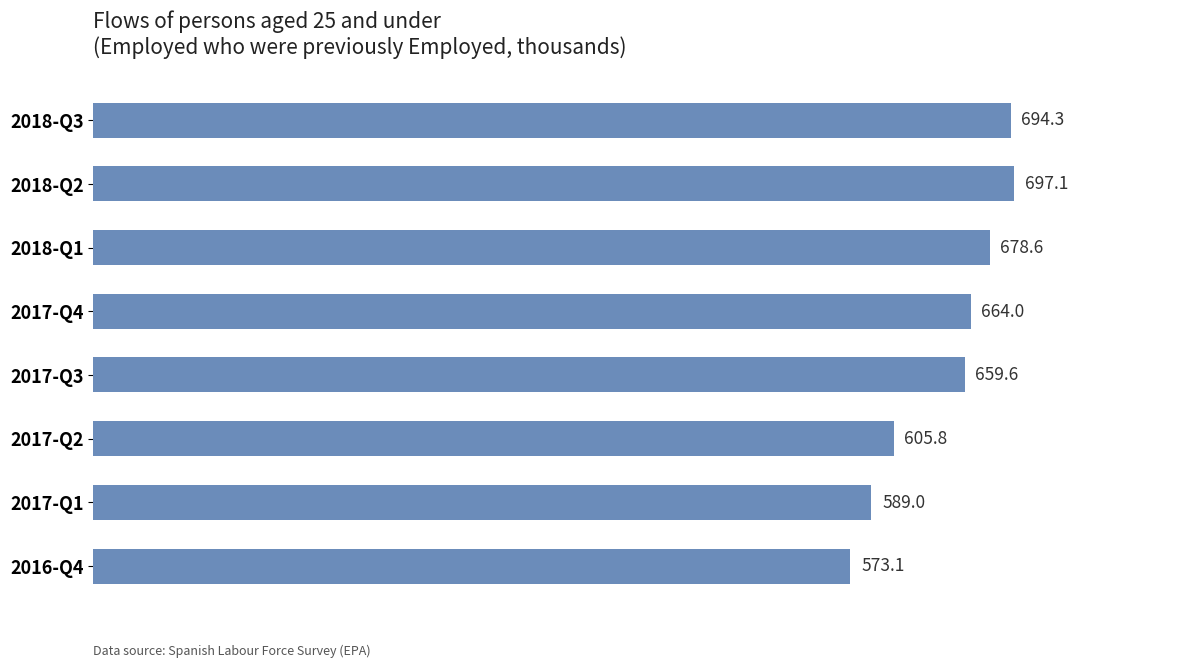

True or false: the data shows 224.2 at 2017-Q3.

False